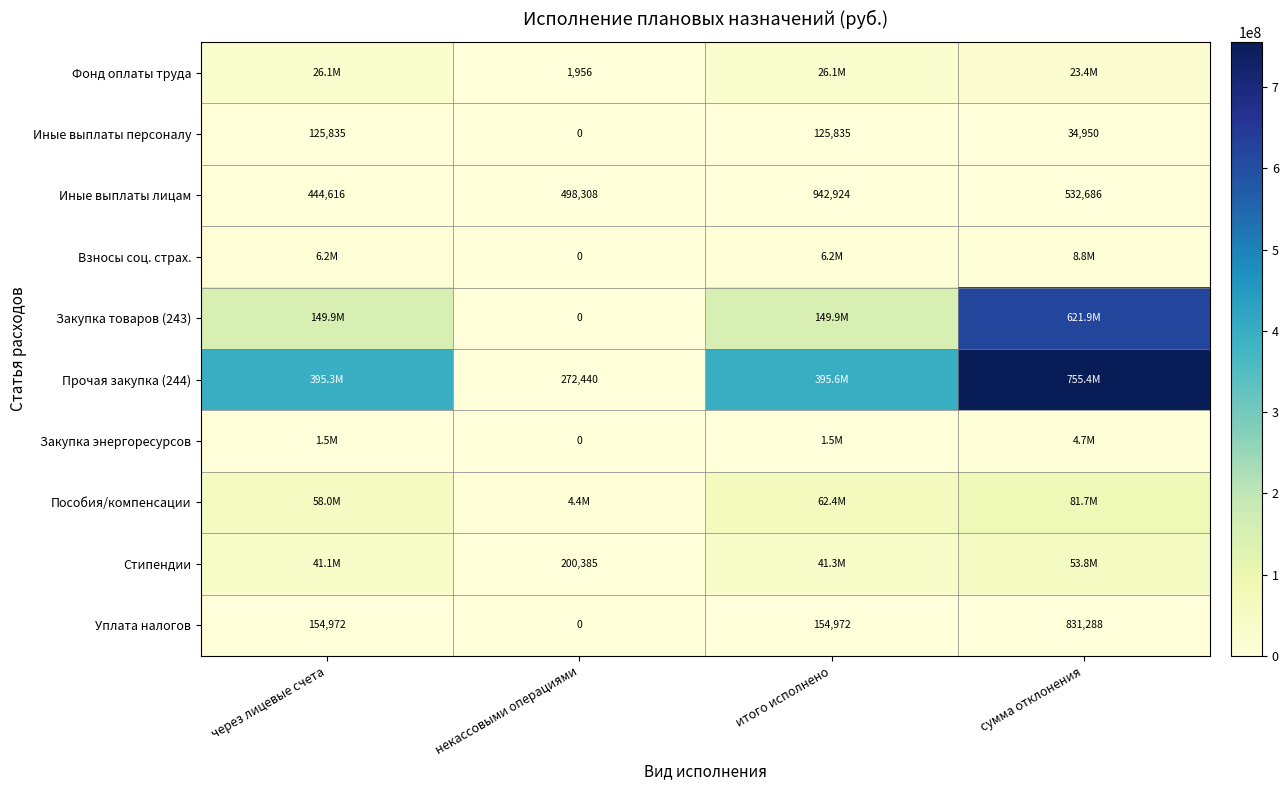

Which category has the lowest value in the Уплата налогов series?

некассовыми операциями